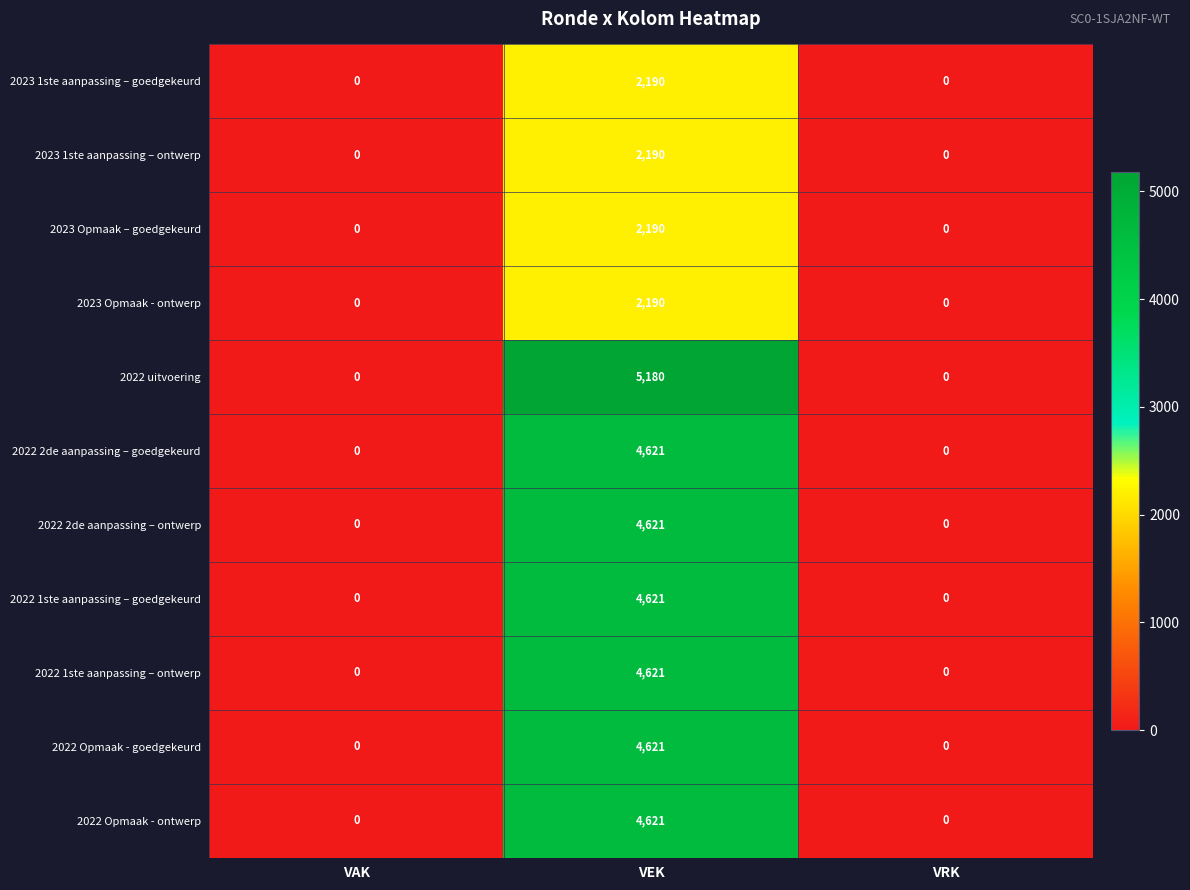

The value of 2022 1ste aanpassing – ontwerp at VEK is 8019. True or false?

False